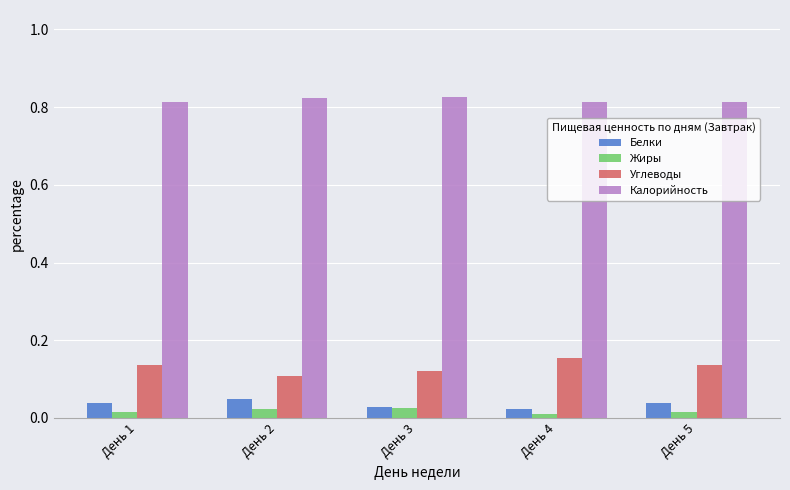

Count the Углеводы values in the range 0 to 1.

5